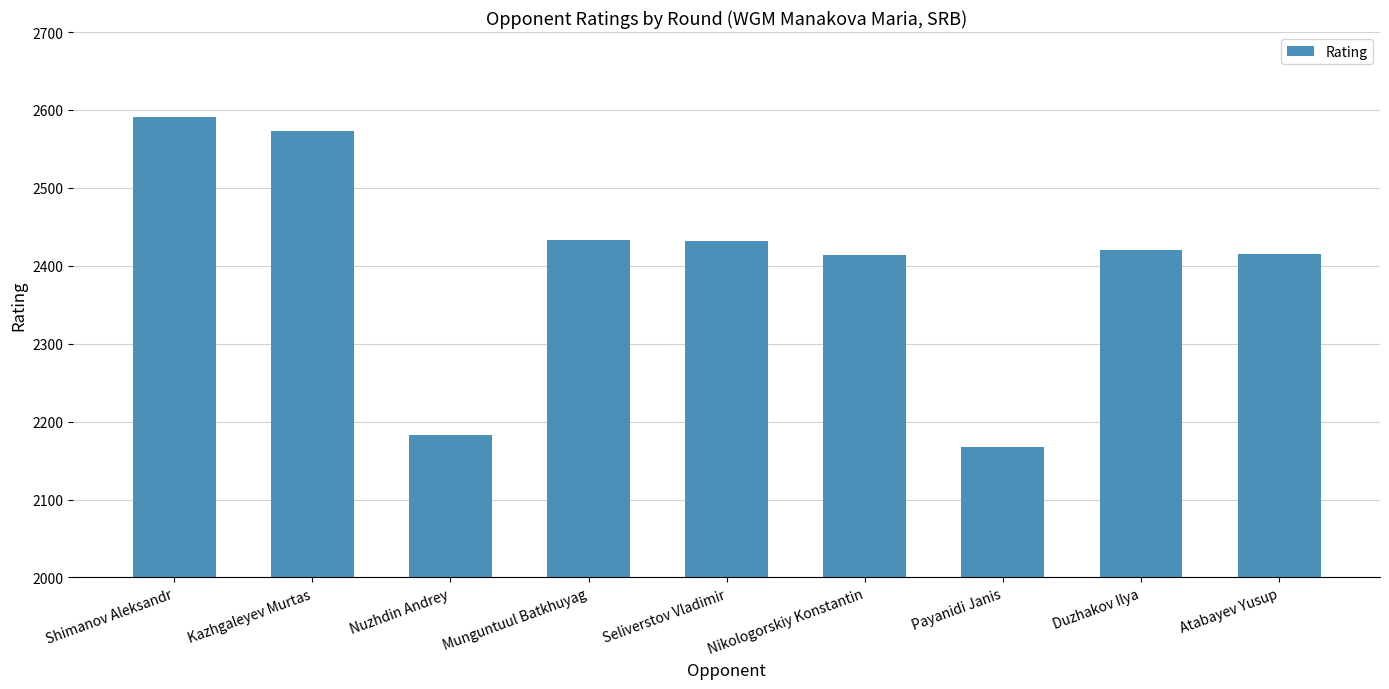

What is the label of the 9th bar from the right?

Shimanov Aleksandr